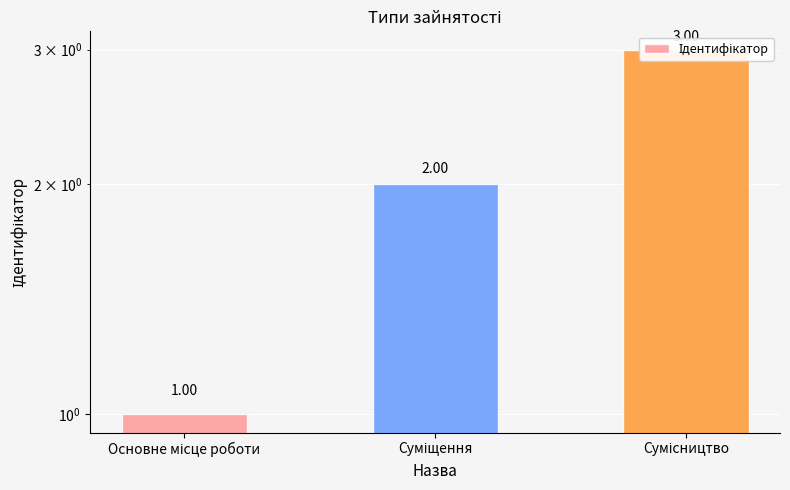

At which category does the chart reach its peak across all series?

Сумісництво